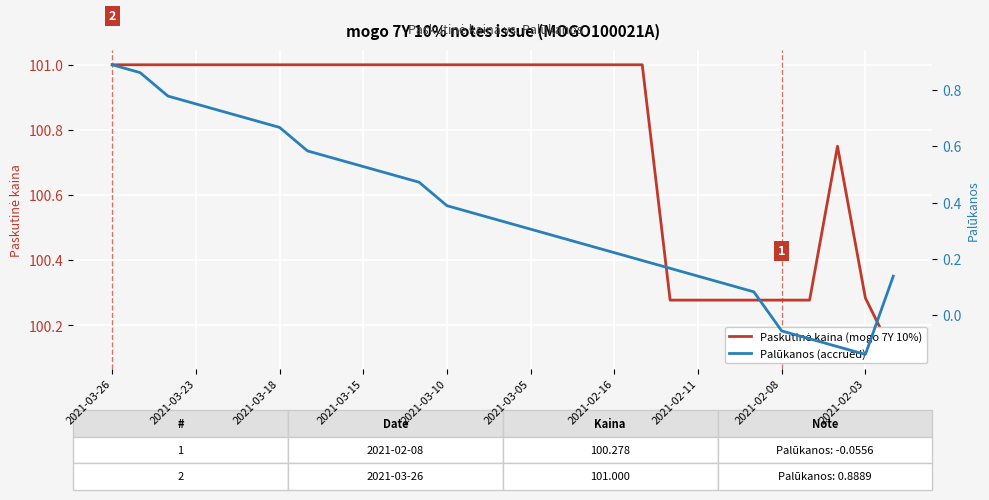

How many values in the Palūkanos (accrued) series exceed 0?

25